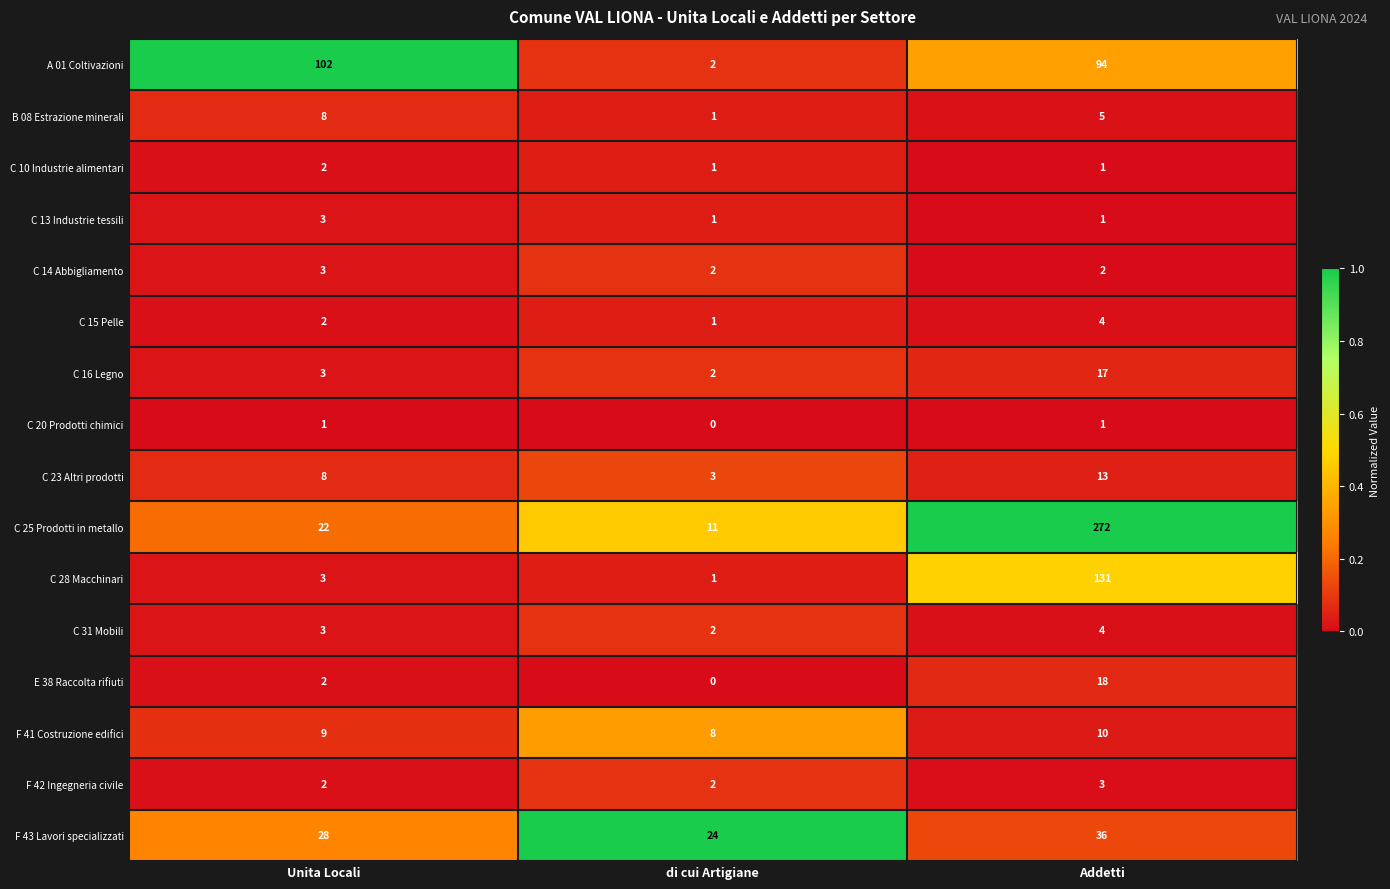

The A 01 Coltivazioni series shows 2 at di cui Artigiane. True or false?

True